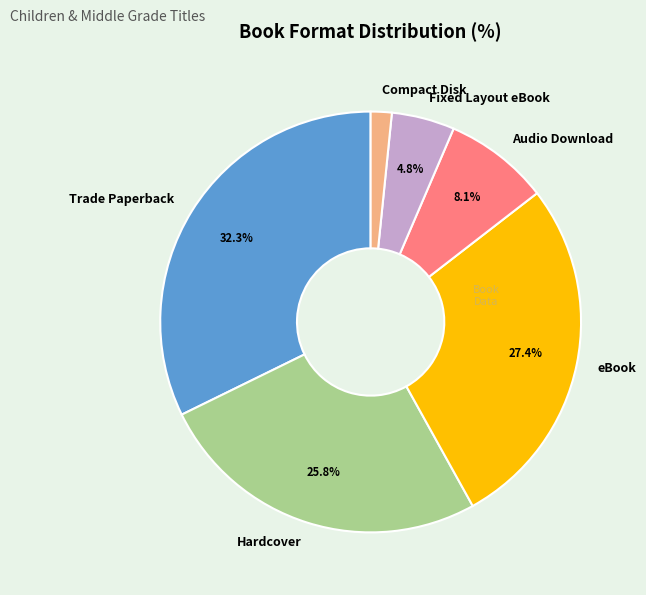

How many slices are in this pie chart?

6